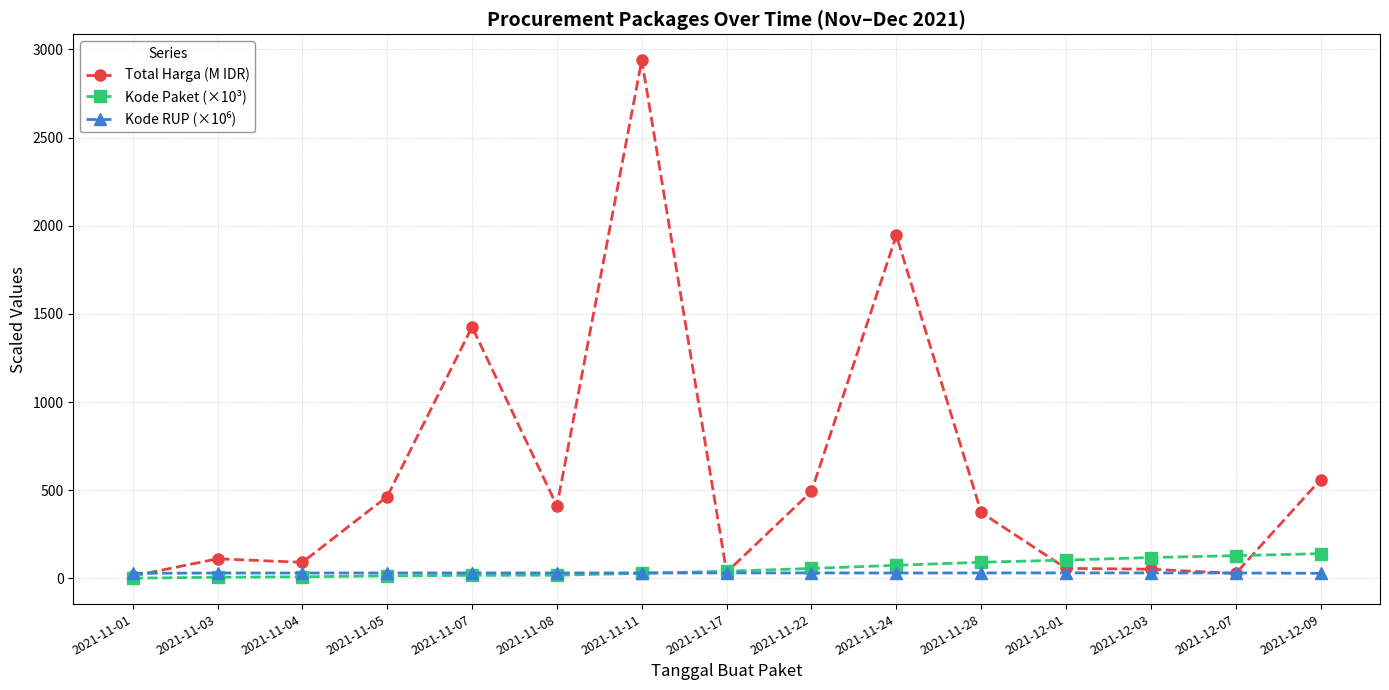

The value of Total Harga (M IDR) at 2021-11-22 is 763.7. True or false?

False